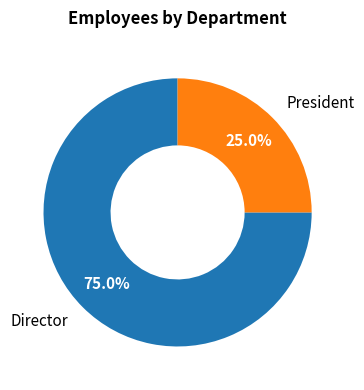

Which category has the biggest portion of the pie?

Director